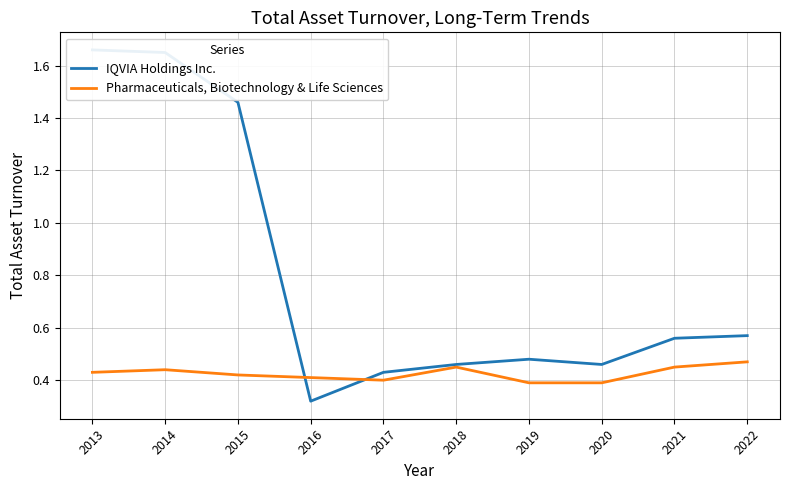

How many categories are shown in the chart?

10